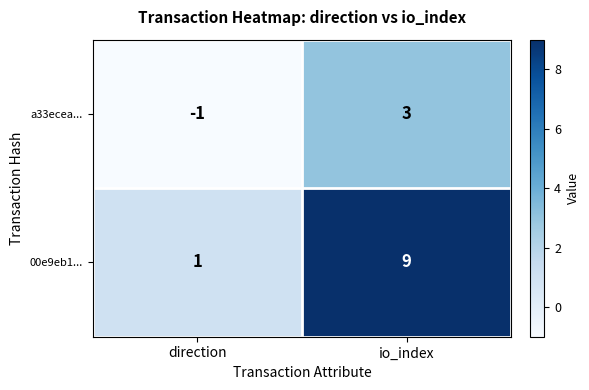

Reading left to right, list all the values displayed in this chart.

a33ecea...: -1	3
00e9eb1...: 1	9